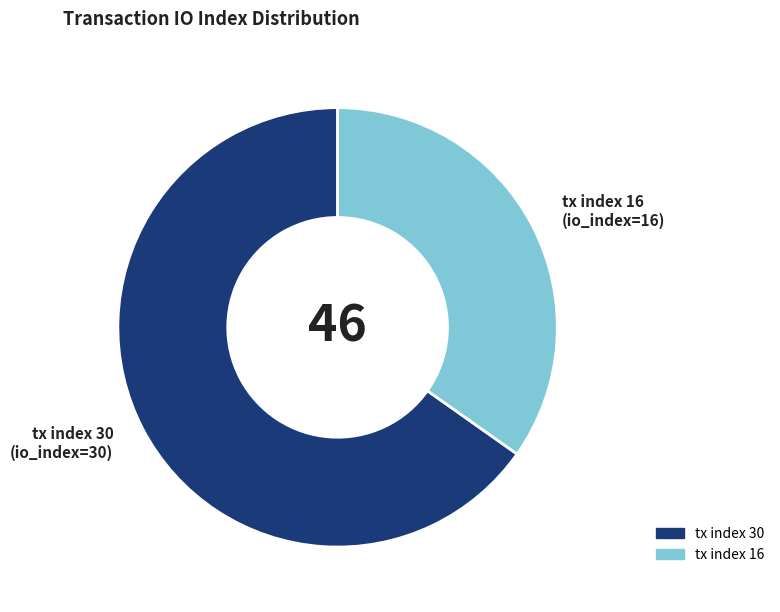

Rank the categories by value from highest to lowest.

tx index 30, tx index 16